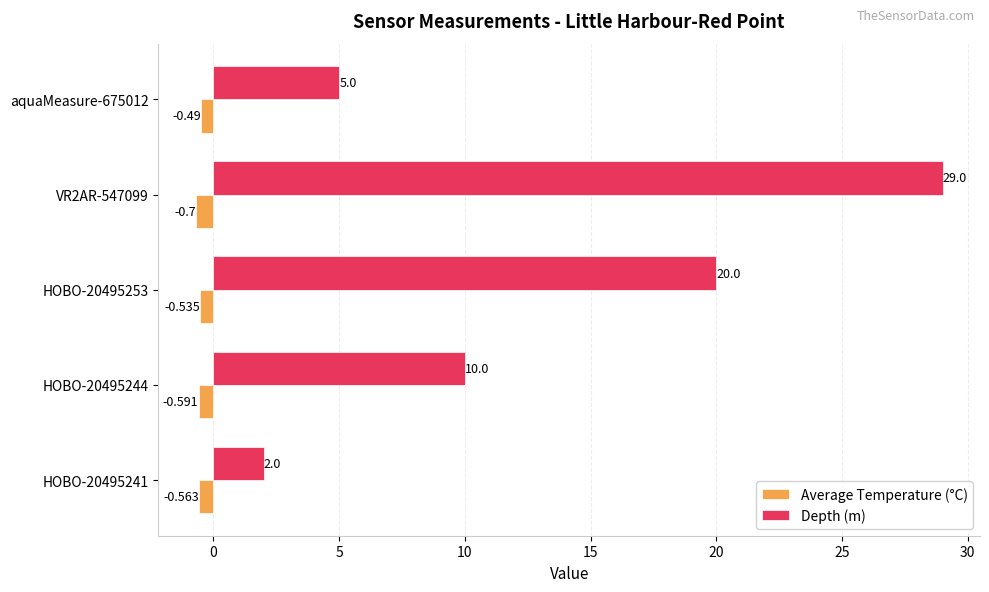

Which series has the largest range (max minus min)?

Depth (m)